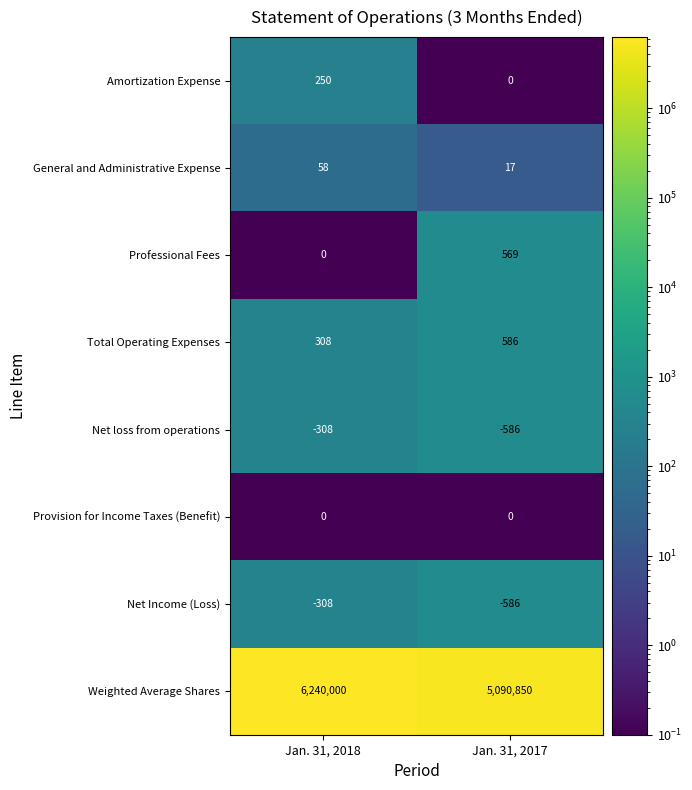

What is the minimum value shown in the chart?

-586